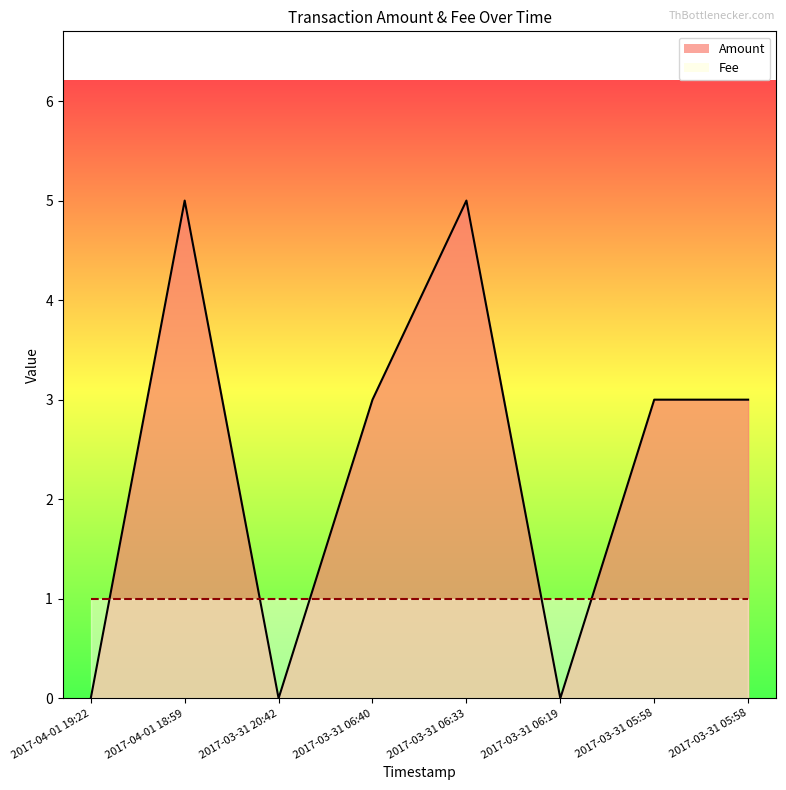

Rank the categories by value from highest to lowest.

2017-04-01 18:59, 2017-03-31 06:33, 2017-03-31 06:40, 2017-03-31 05:58, 2017-03-31 05:58, 2017-04-01 19:22, 2017-03-31 20:42, 2017-03-31 06:19